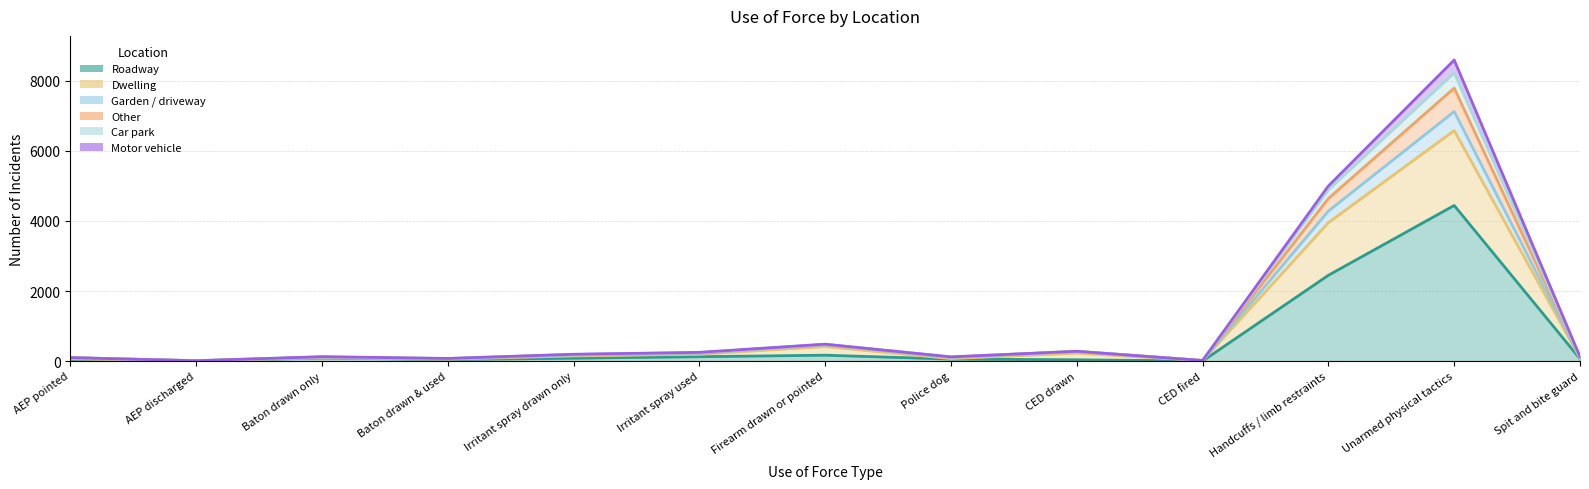

Read the Dwelling value at Baton drawn only.

105